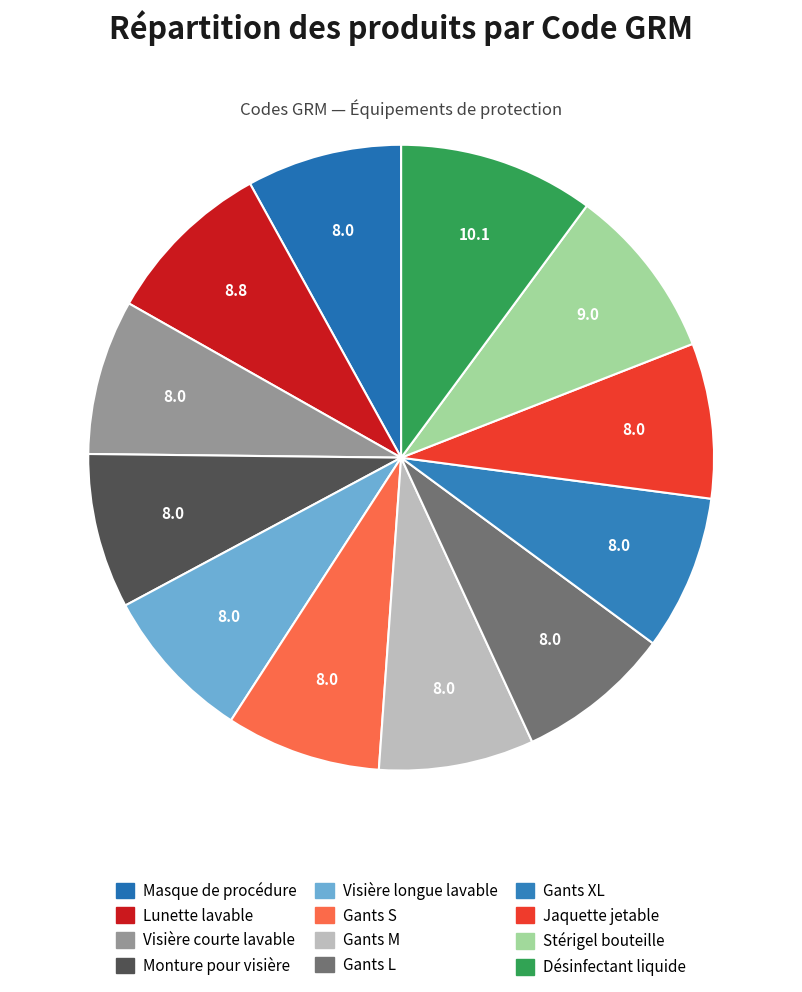

Combined, what portion of the pie is Monture pour visière and Gants XL?

16.0%